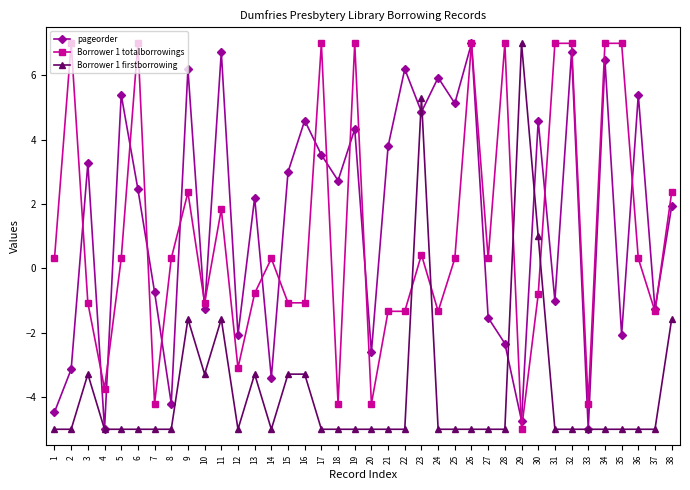

Rank the series at 11 from lowest to highest value.

Borrower 1 firstborrowing, Borrower 1 totalborrowings, pageorder